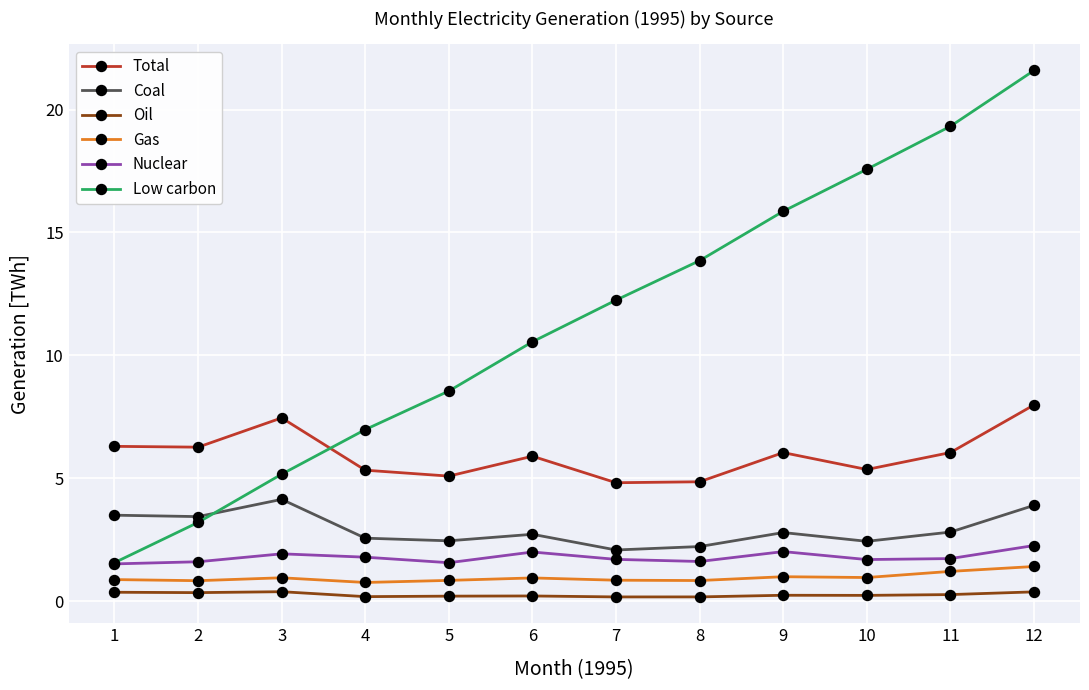

True or false: Gas and Low carbon cross at least once.

False